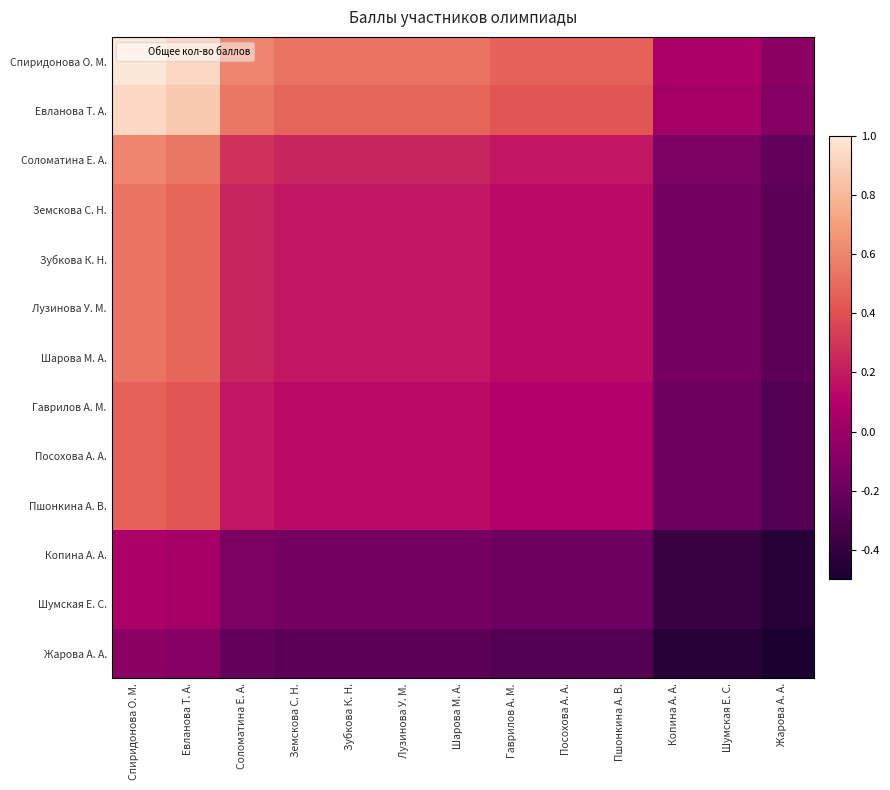

Rank the series by their maximum value, from lowest to highest.

Жарова А. А., Копина А. А., Шумская Е. С., Гаврилов А. М., Посохова А. А., Пшонкина А. В., Земскова С. Н., Зубкова К. Н., Лузинова У. М., Шарова М. А., Соломатина Е. А., Евланова Т. А., Спиридонова О. М.